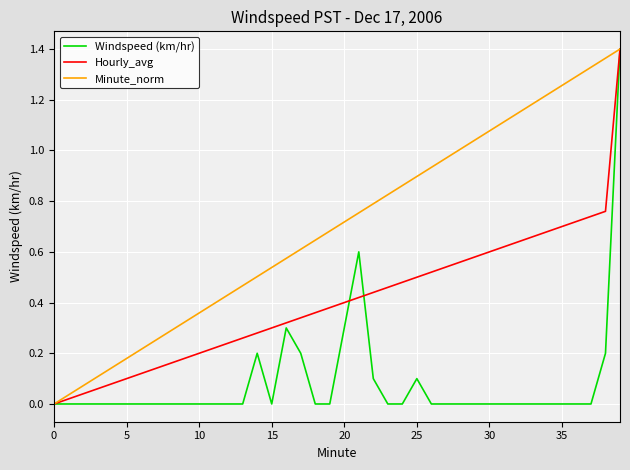

Rank the series by their average value, from lowest to highest.

Windspeed (km/hr), Hourly_avg, Minute_norm